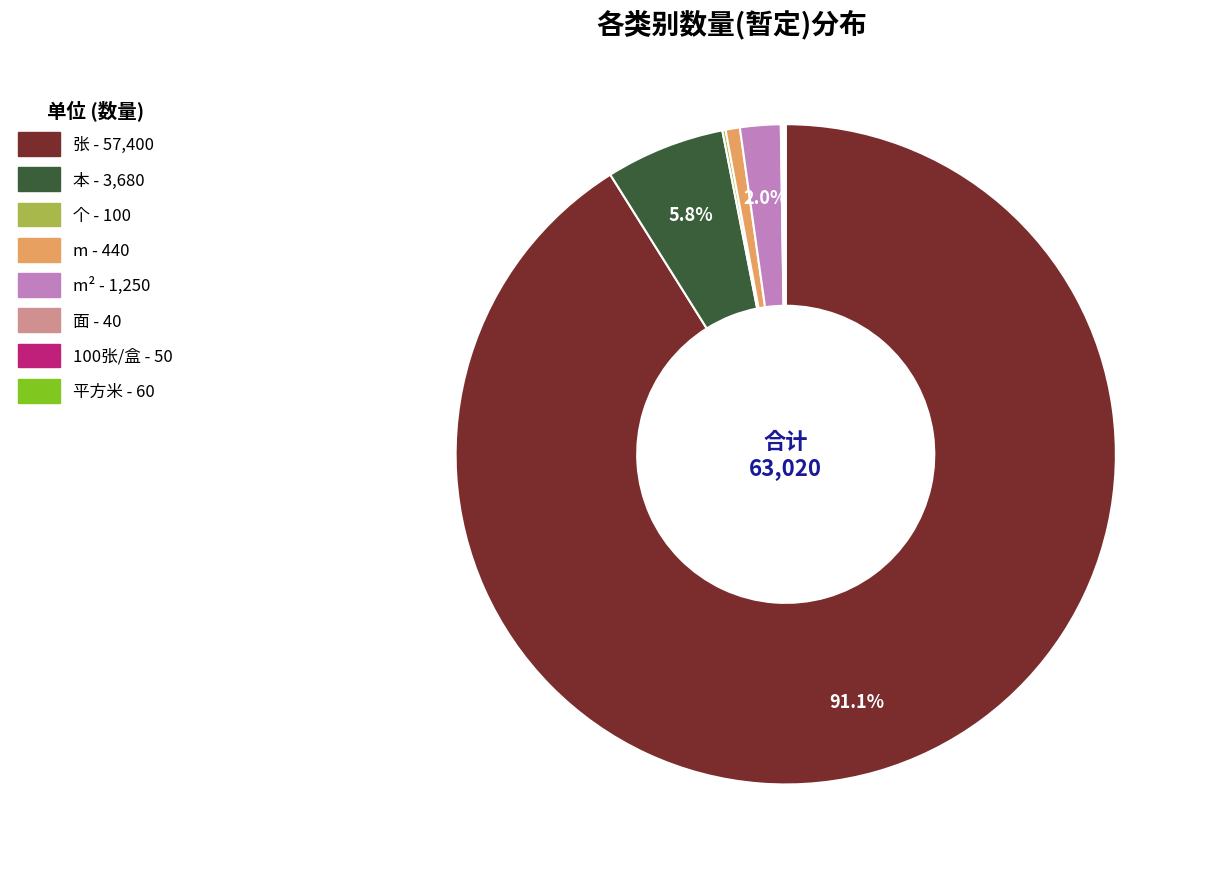

Is there any slice that represents more than half of the pie?

Yes